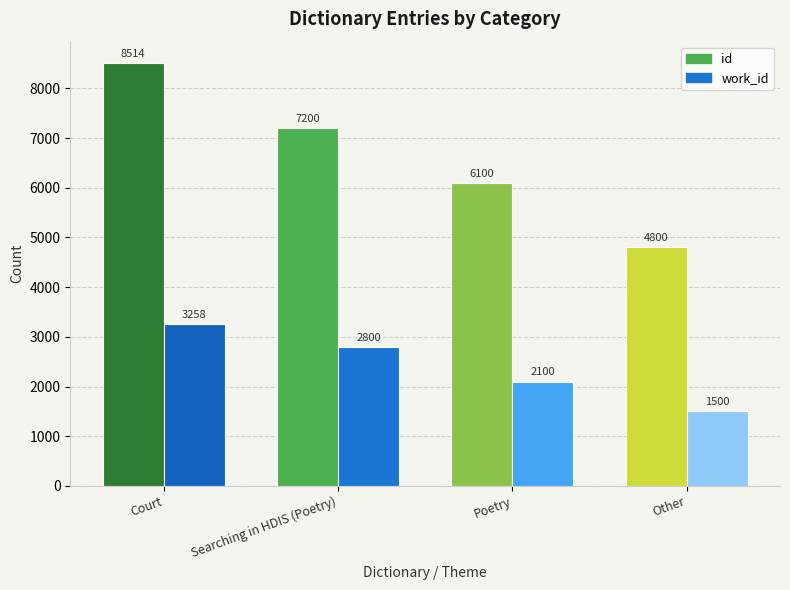

Between Court and Court, which series saw the biggest shift?

id